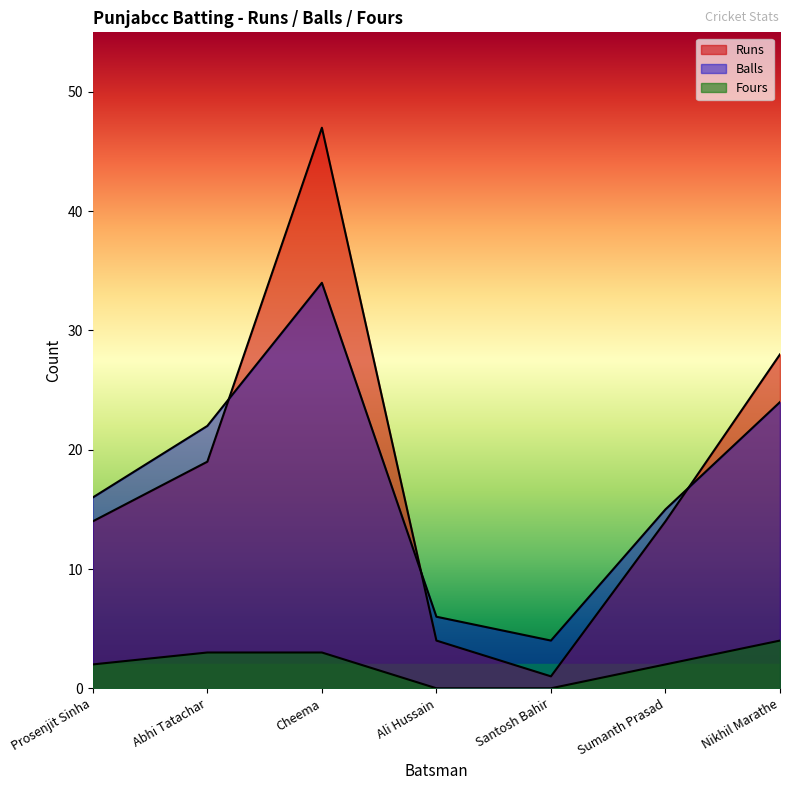

What is the approximate value of Fours at Cheema?

3